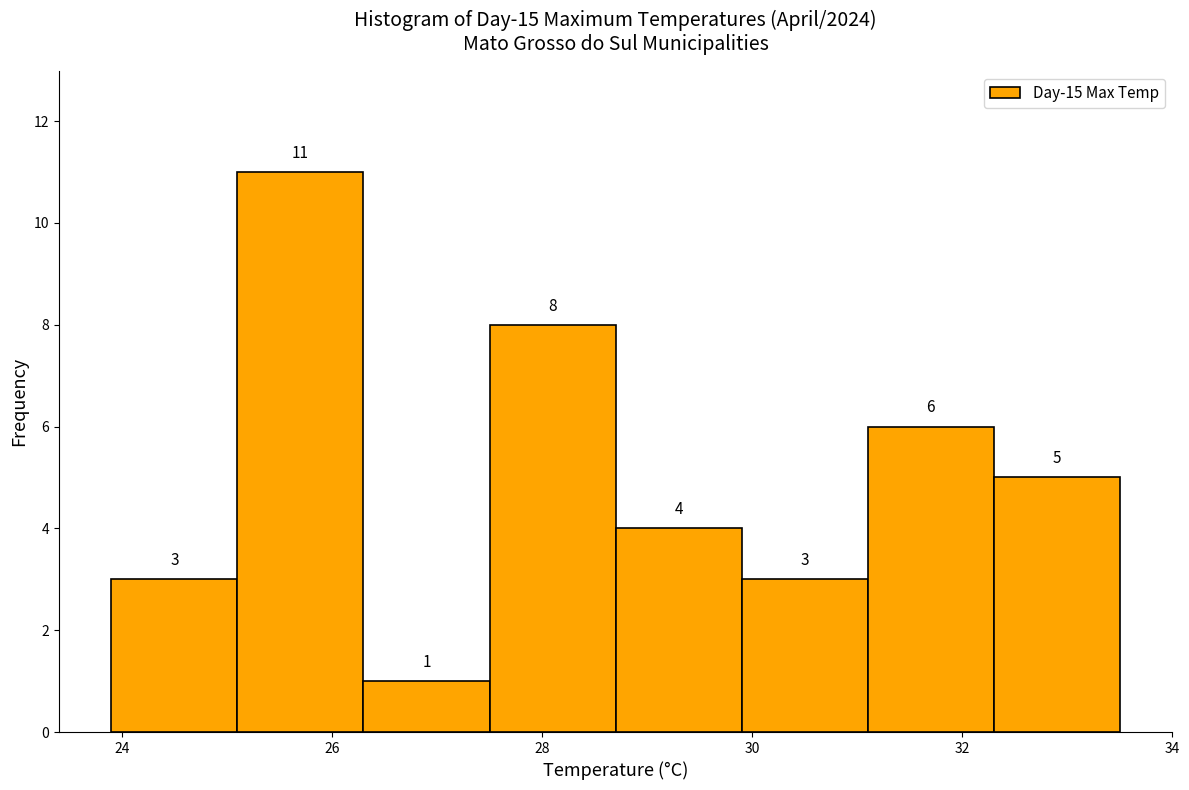

Which range on the x-axis has the tallest bar?

25.1 to 26.3